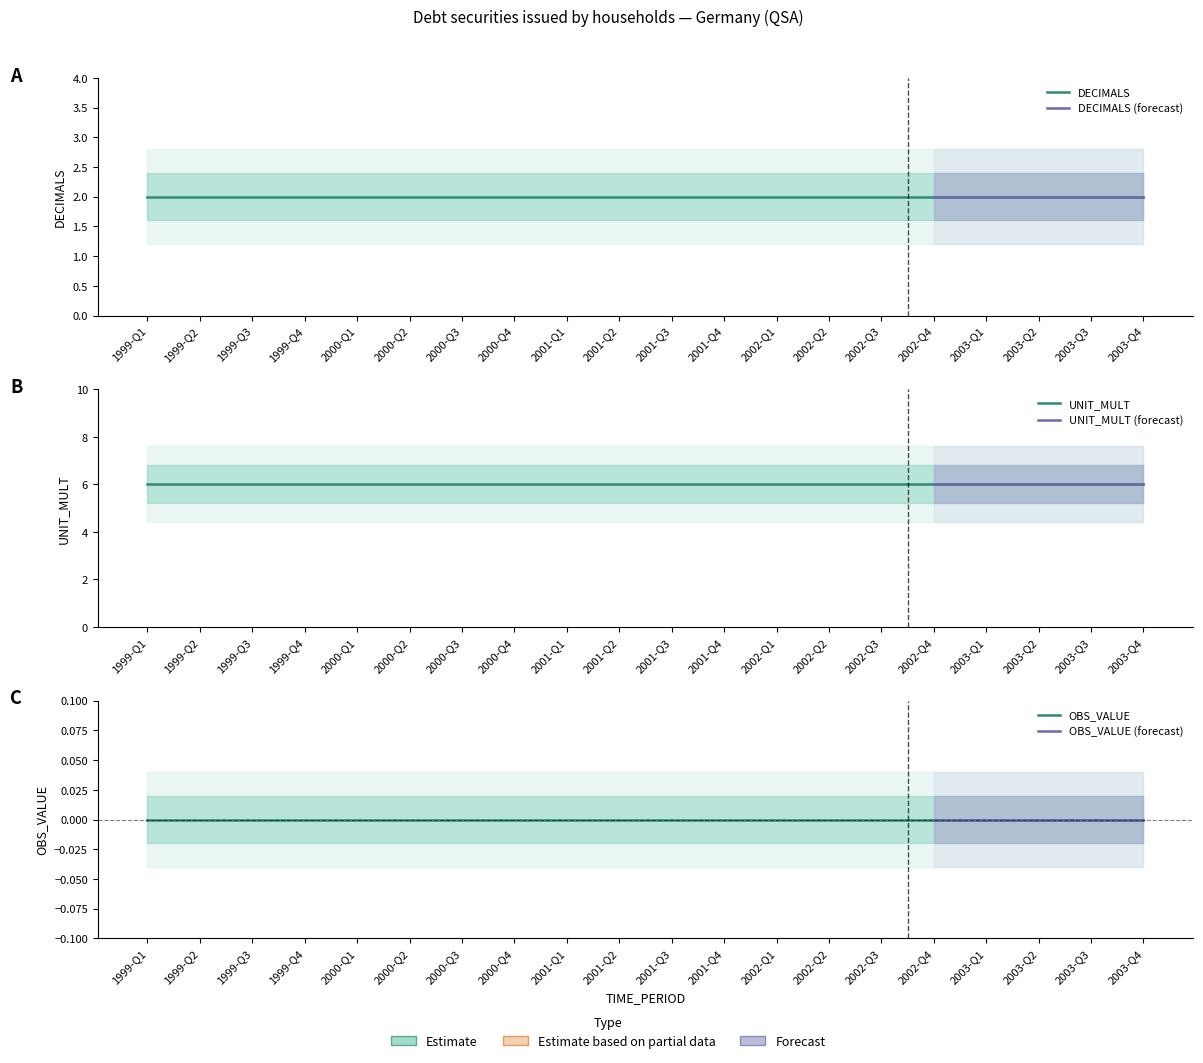

What is the difference between the highest and lowest values at 2003-Q4?

6